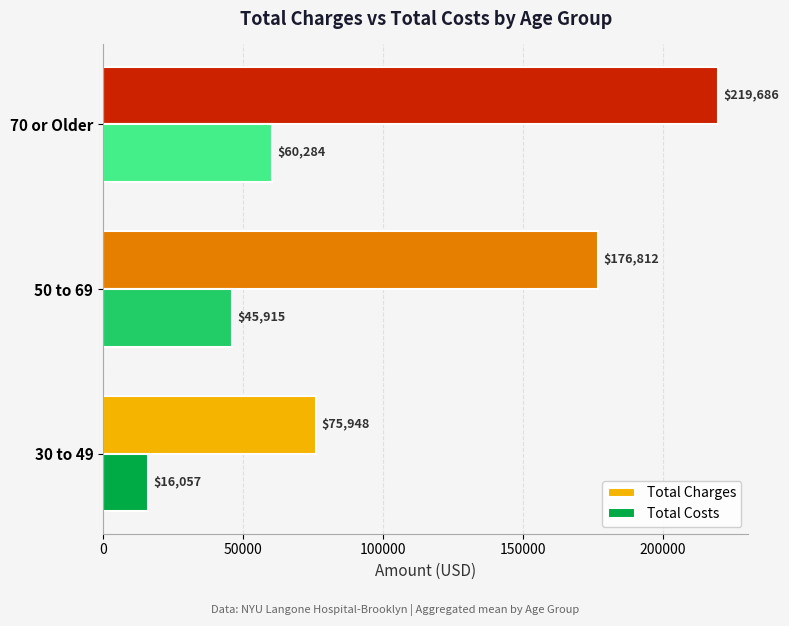

At which label does Total Charges reach its minimum?

30 to 49